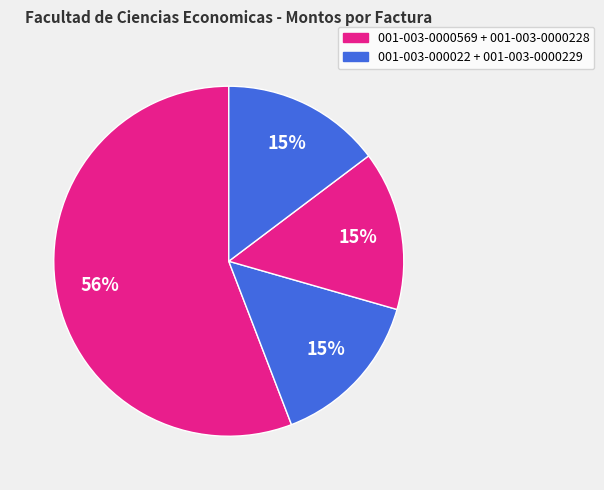

Does any single category account for the majority?

Yes